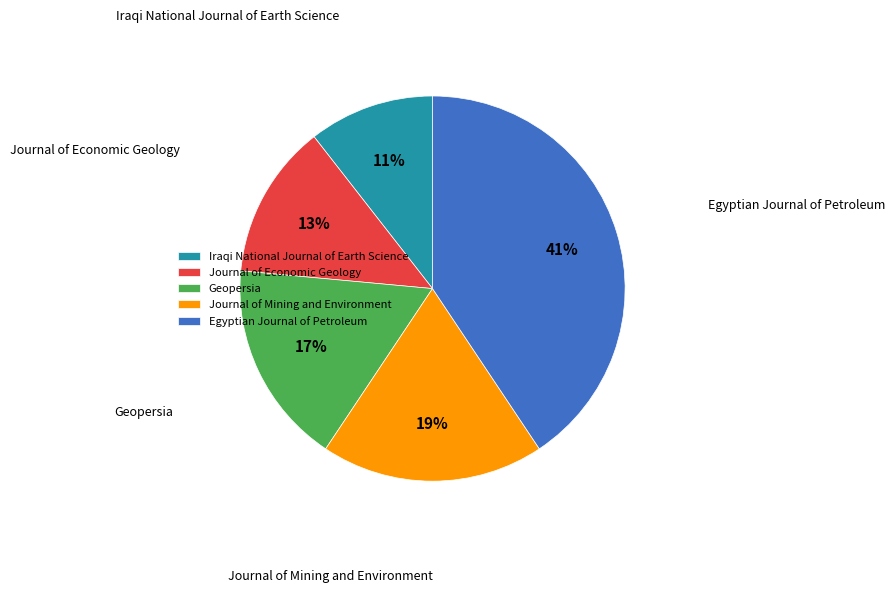

The Iraqi National Journal of Earth Science slice represents 11% of the pie. True or false?

True